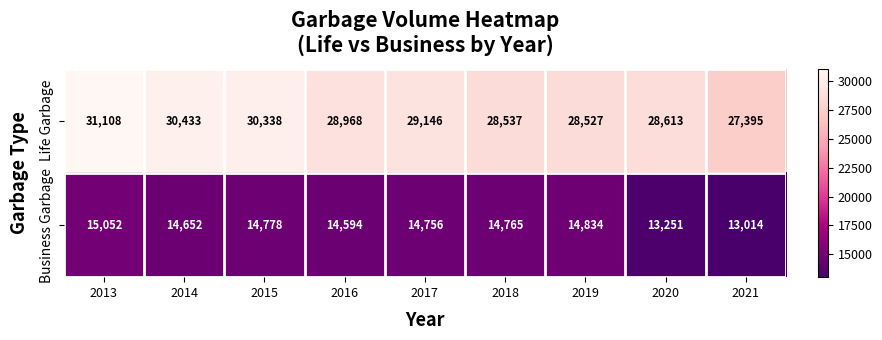

What is the sum of all Business Garbage values?

129696